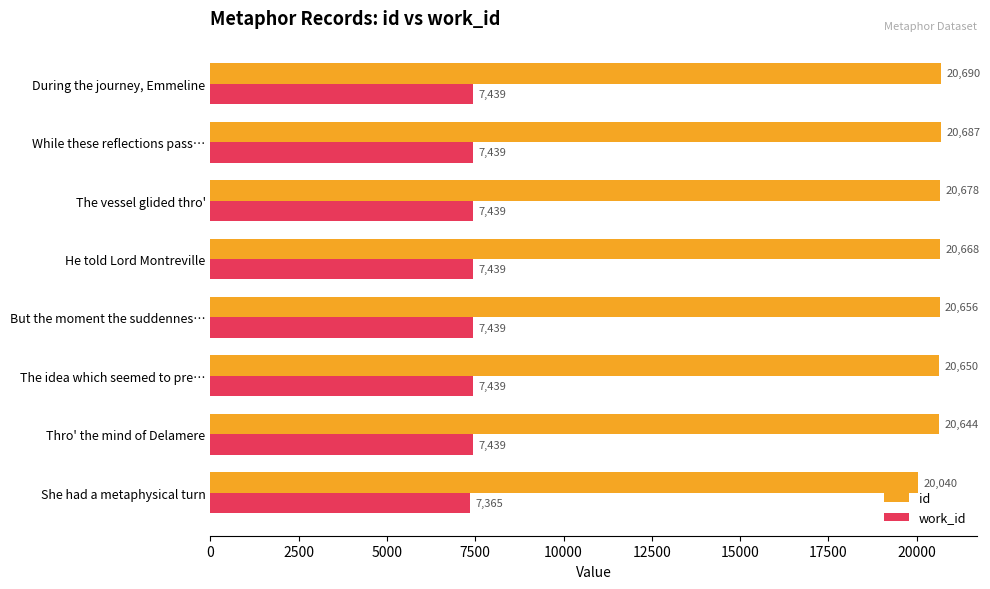

At which label is id closest to 20365?

Thro' the mind of Delamere